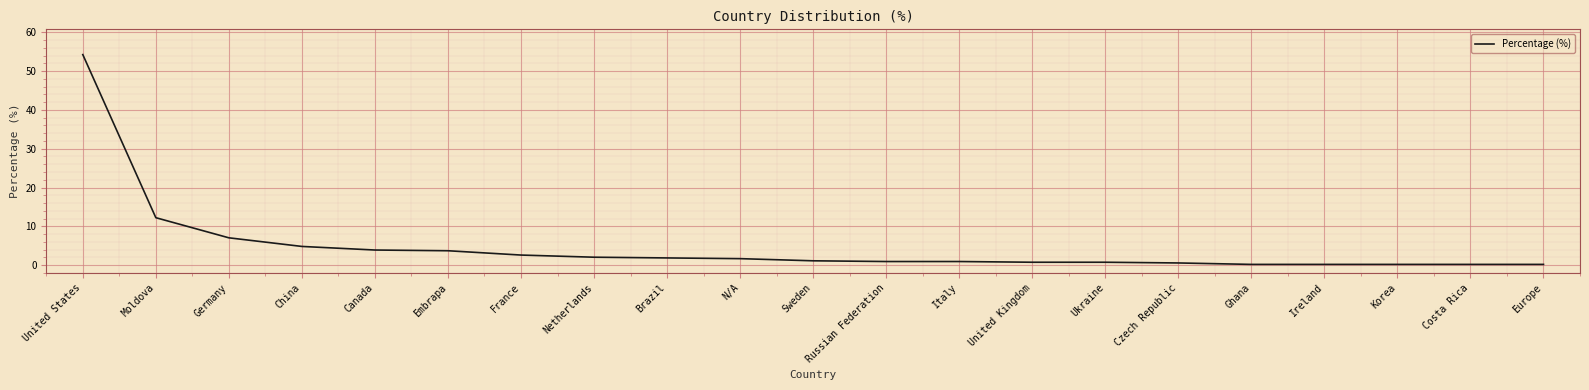

What is the greatest value displayed?

54.3